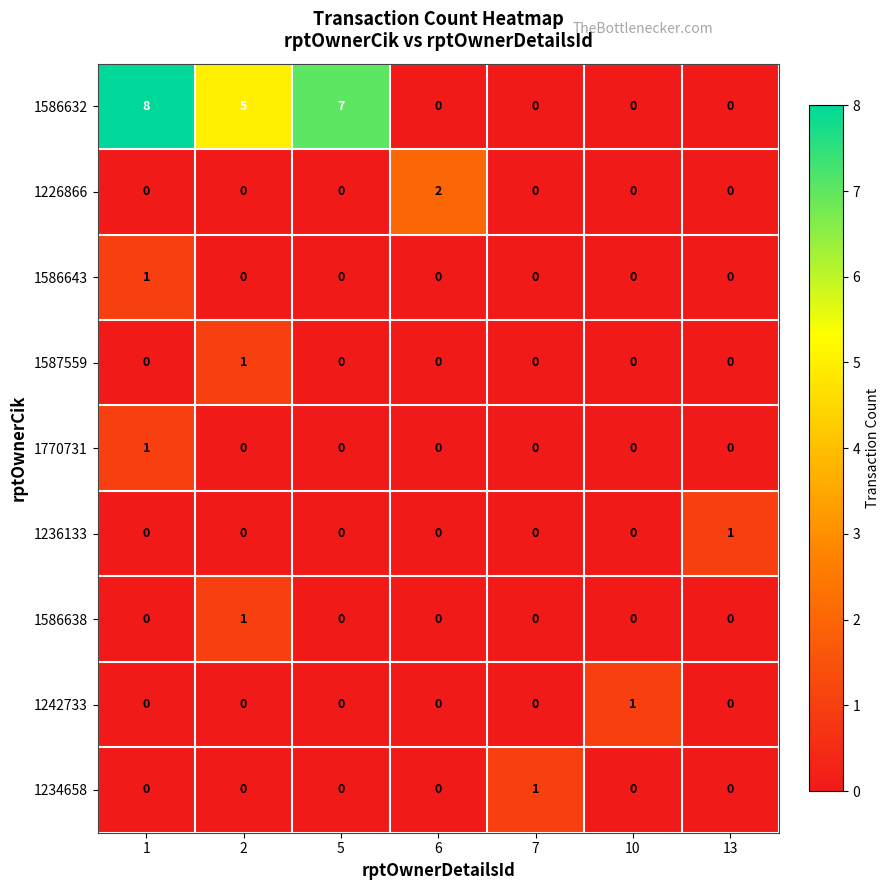

What is the total value across all series at 1?

10